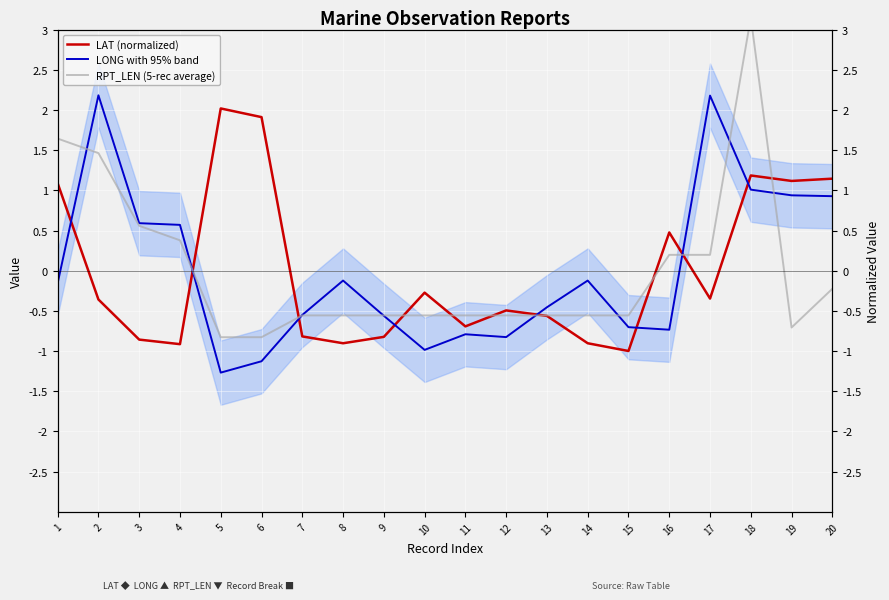

At how many categories does at least one series exceed 2?

4